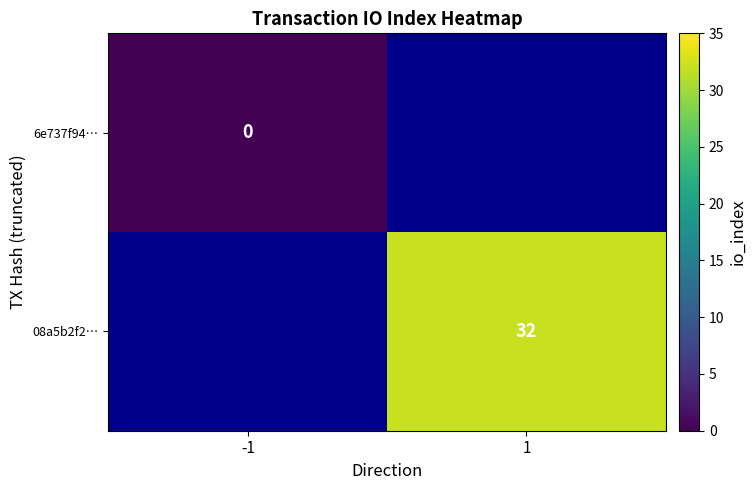

True or false: 08a5b2f2… has a value of 32 at 1.

True